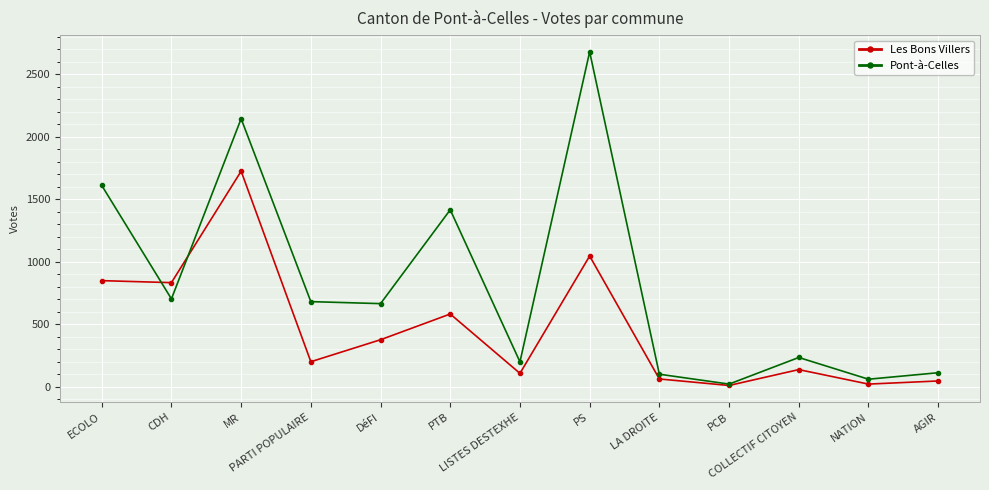

What is the value of the Les Bons Villers point at the 9th from the left?

61